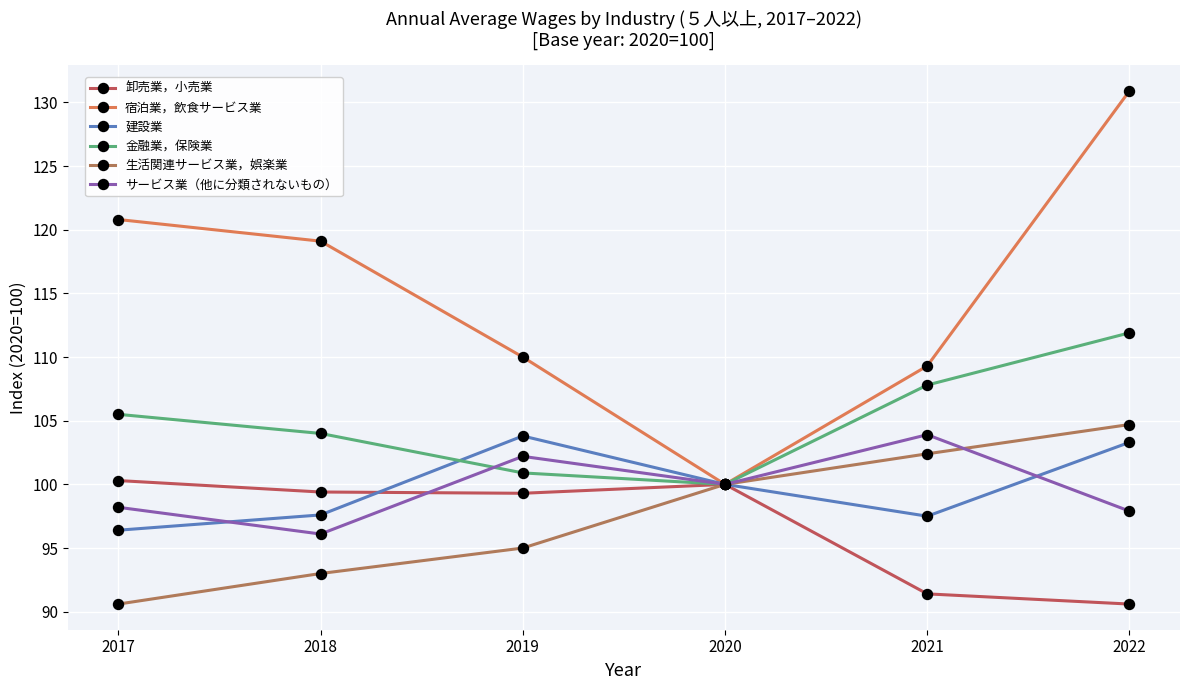

Where is the first local minimum for 宿泊業，飲食サービス業?

2020